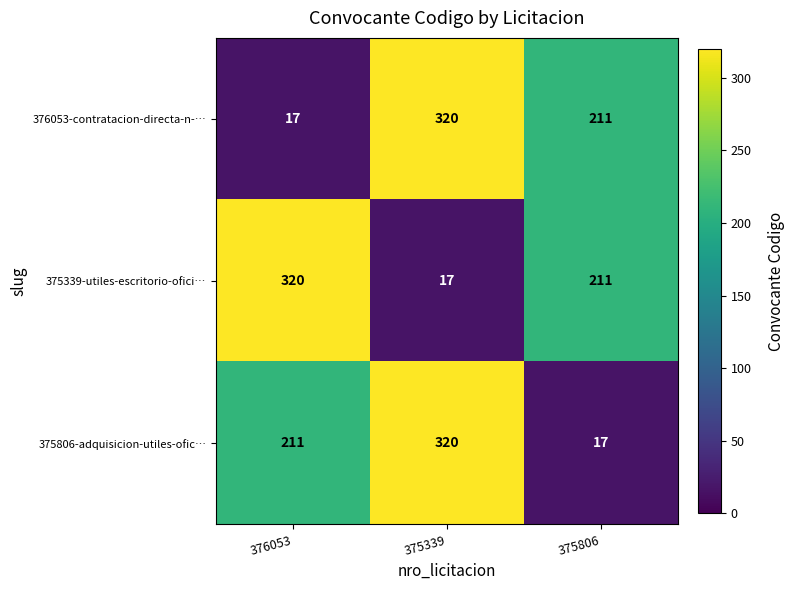

Rank the categories by 375339-utiles-escritorio-ofici… value from highest to lowest.

376053, 375806, 375339